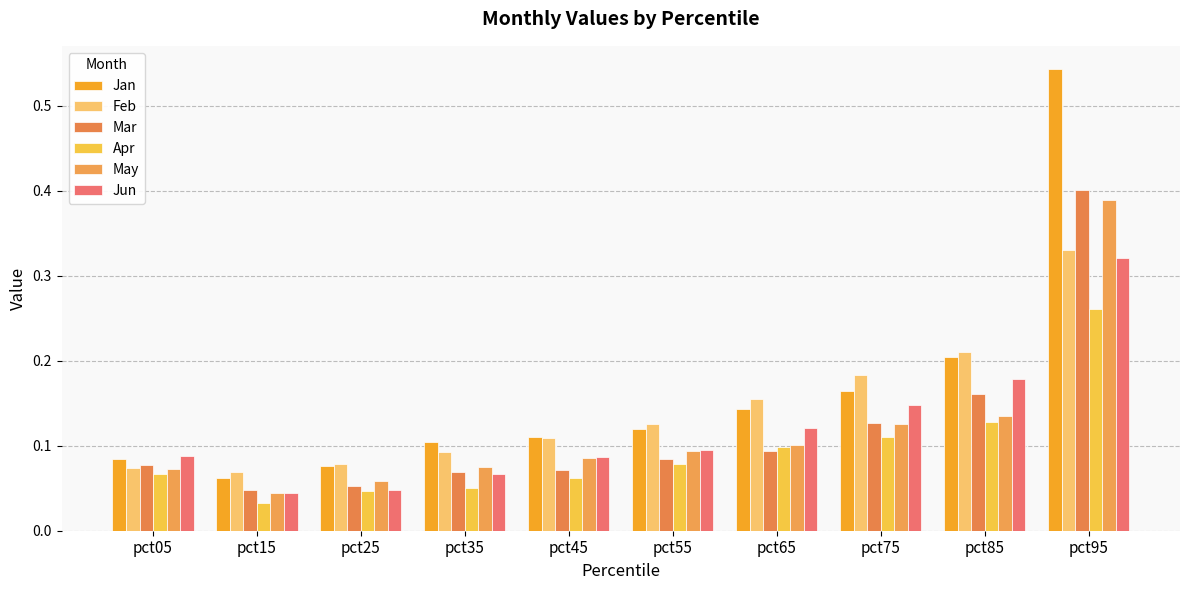

At how many categories does at least one series exceed 0?

10